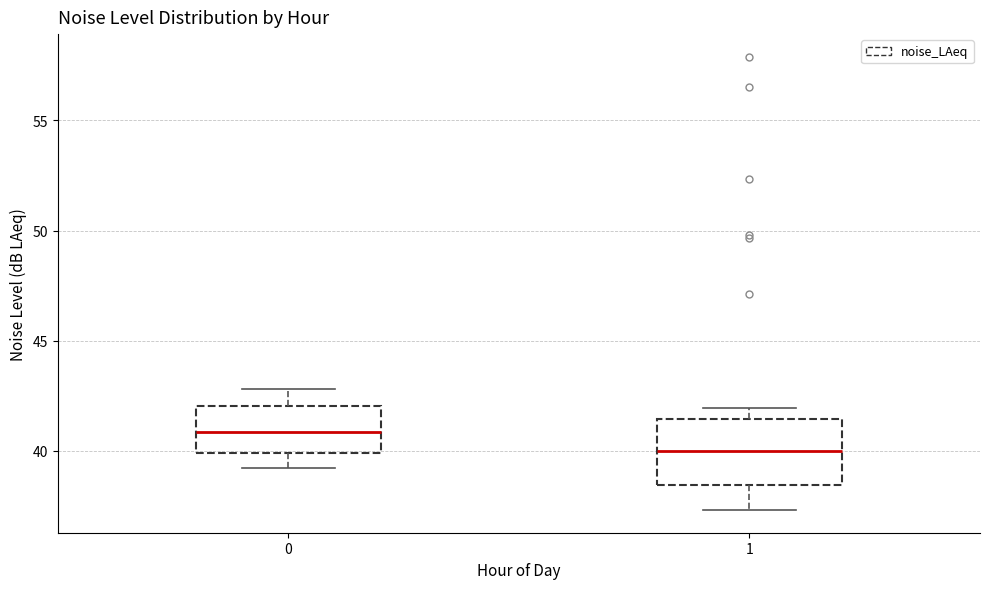

Where does the lower whisker of the box at x = 1 end on the y-axis? The values are not printed on the chart, so give them approximately, as read against the axis.

37.5